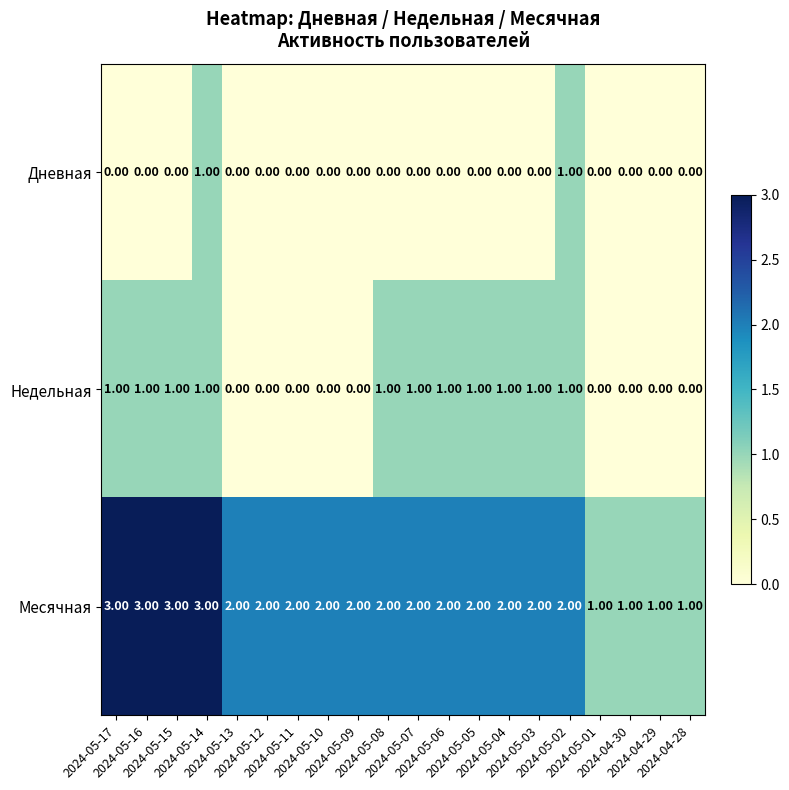

Which series has the widest spread of values?

Месячная